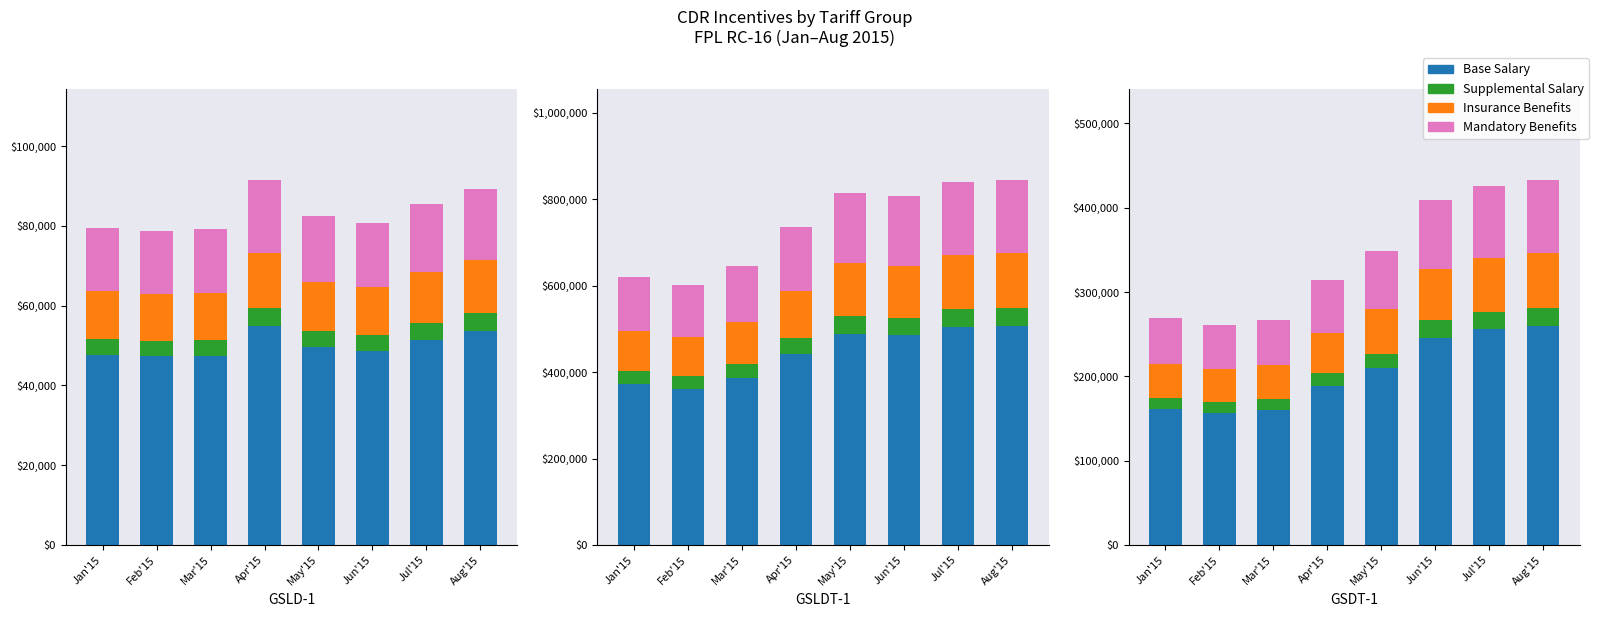

Does the chart contain any negative values?

No